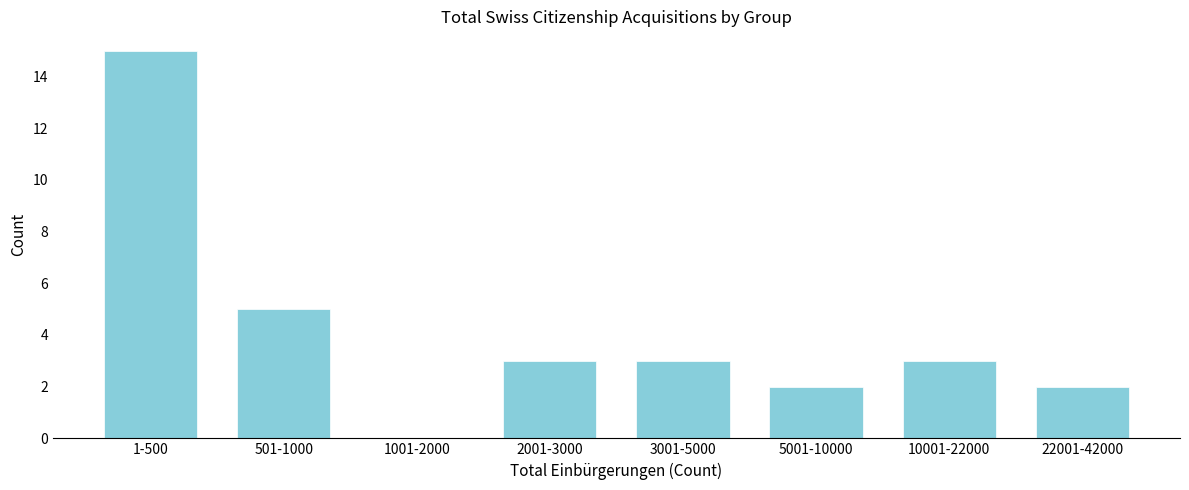

Reading left to right, extract all data points from this chart.

1-500=15	501-1000=5	1001-2000=0	2001-3000=3	3001-5000=3	5001-10000=2	10001-22000=3	22001-42000=2